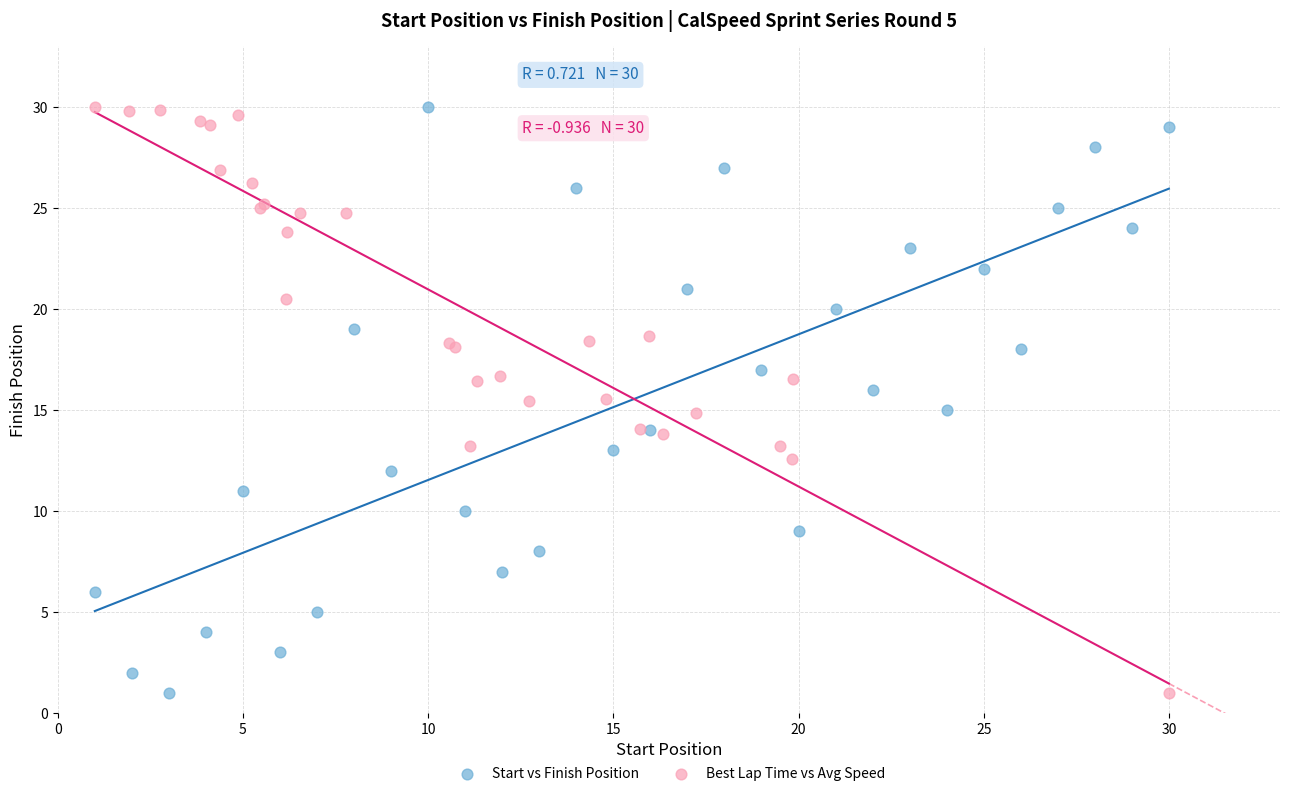

What are all the series names shown in the legend?

Start vs Finish Position, Best Lap Time vs Avg Speed